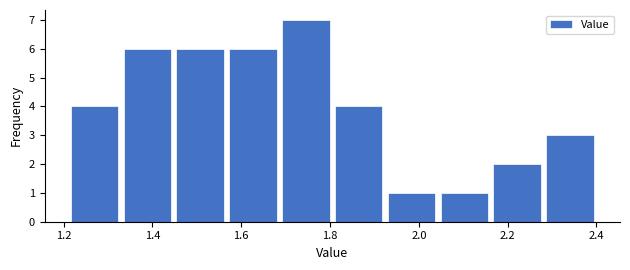

Which range on the x-axis has the tallest bar?

1.68 to 1.80